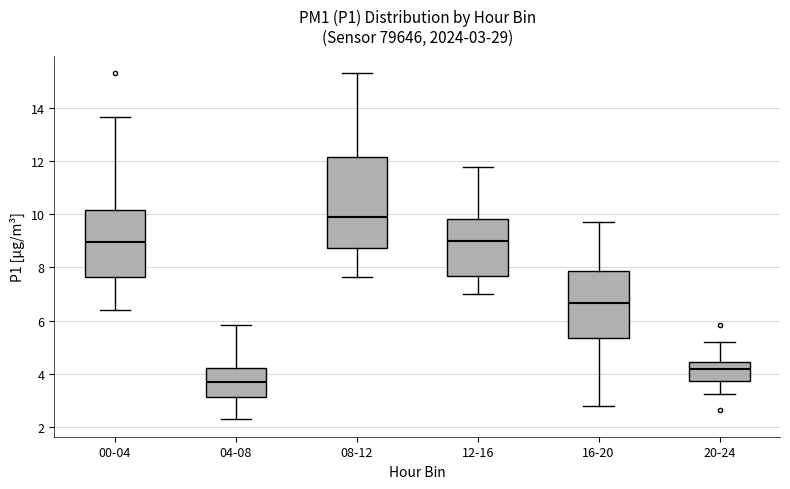

Which box is the tallest, from its lower edge to its upper edge?

08-12